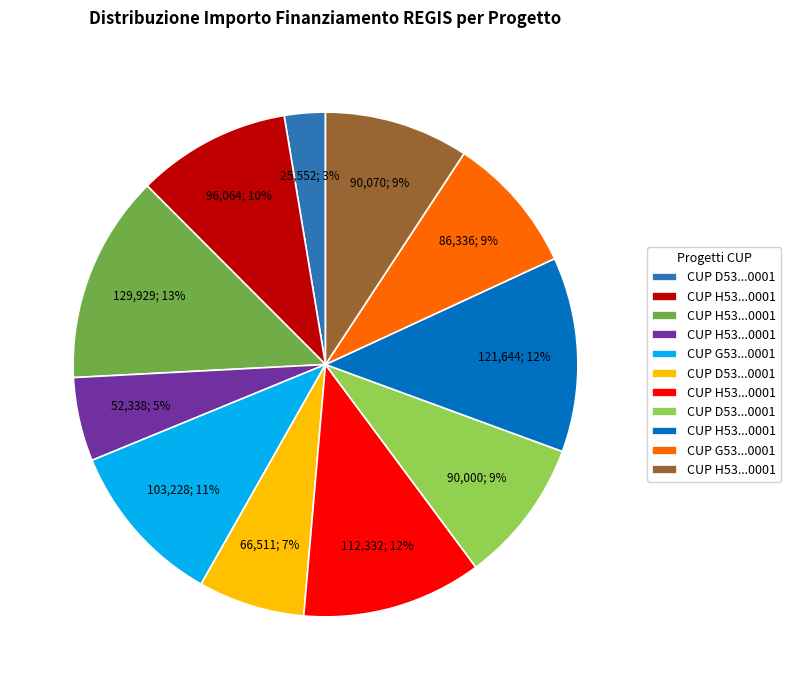

Does any single category account for the majority?

No